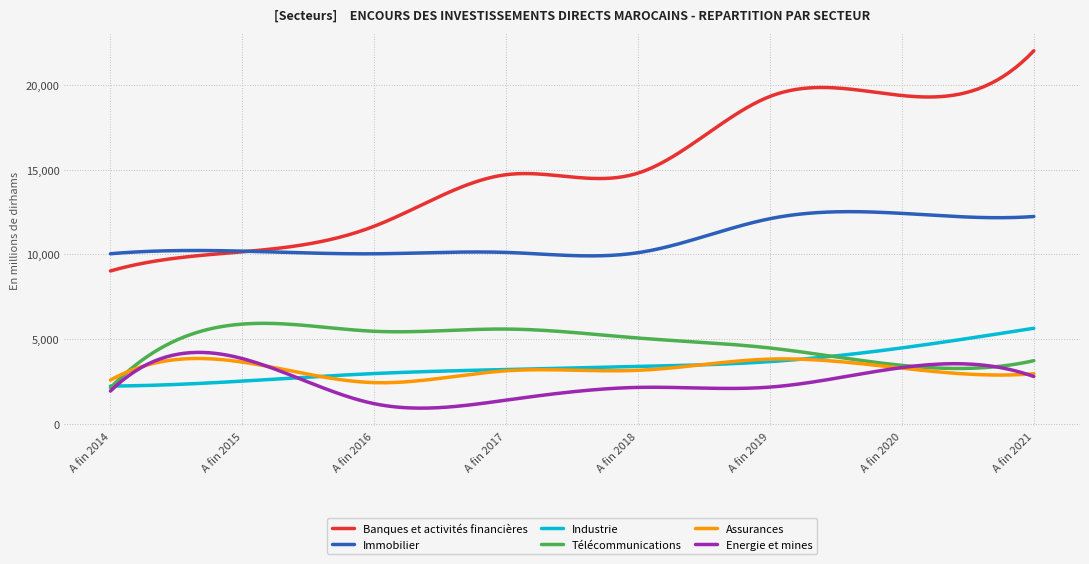

True or false: Energie et mines and Immobilier intersect in this chart.

False